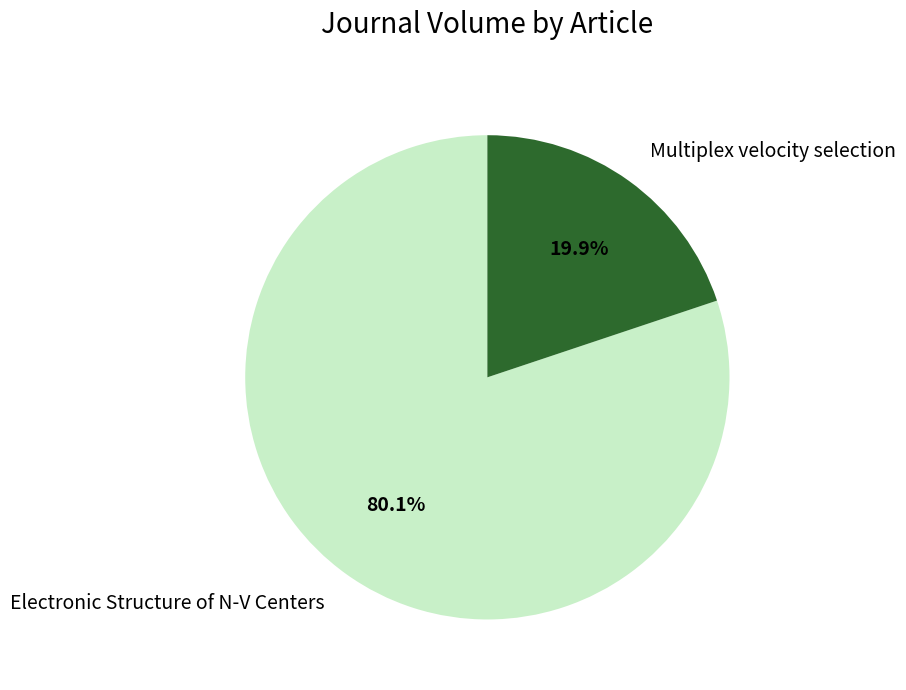

How many slices are in this pie chart?

2